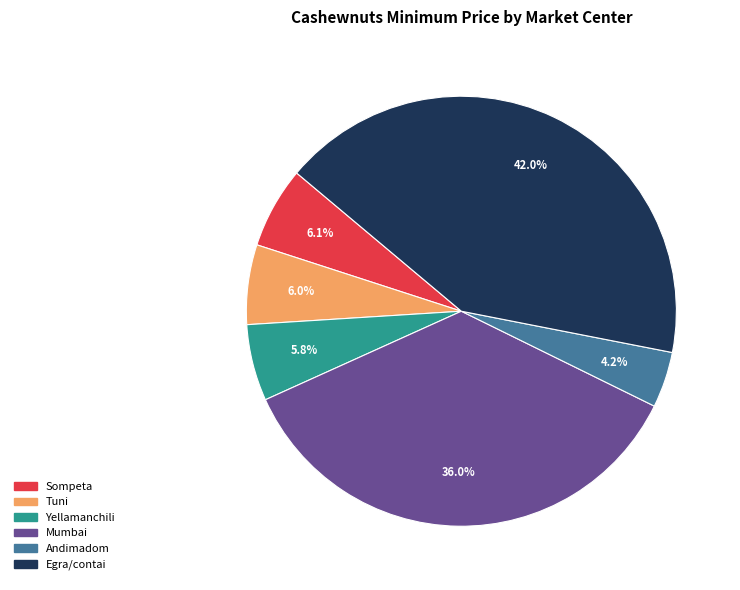

Between Yellamanchili and Mumbai, which is larger?

Mumbai